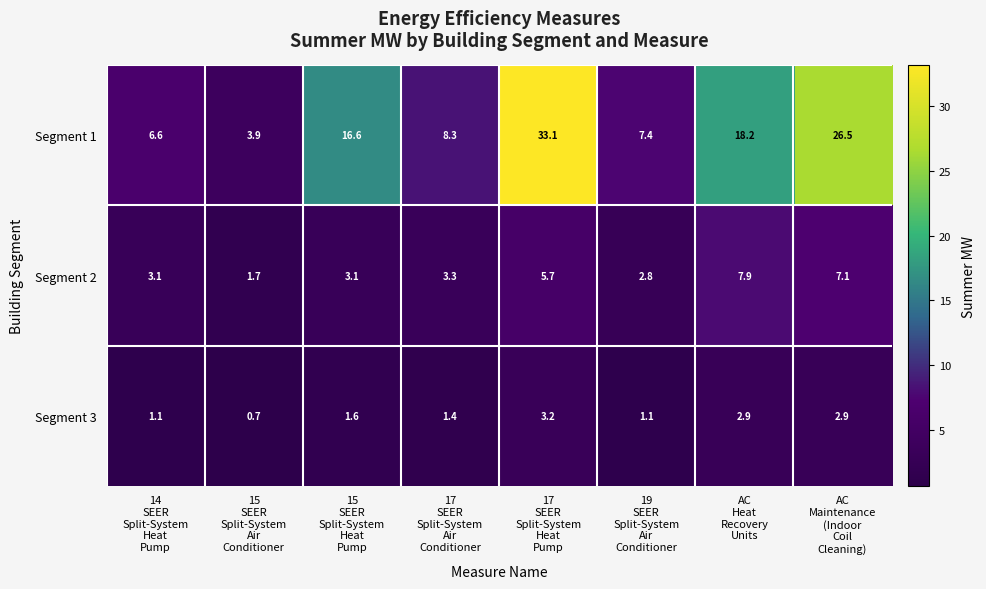

What is the maximum value shown in the chart?

33.1